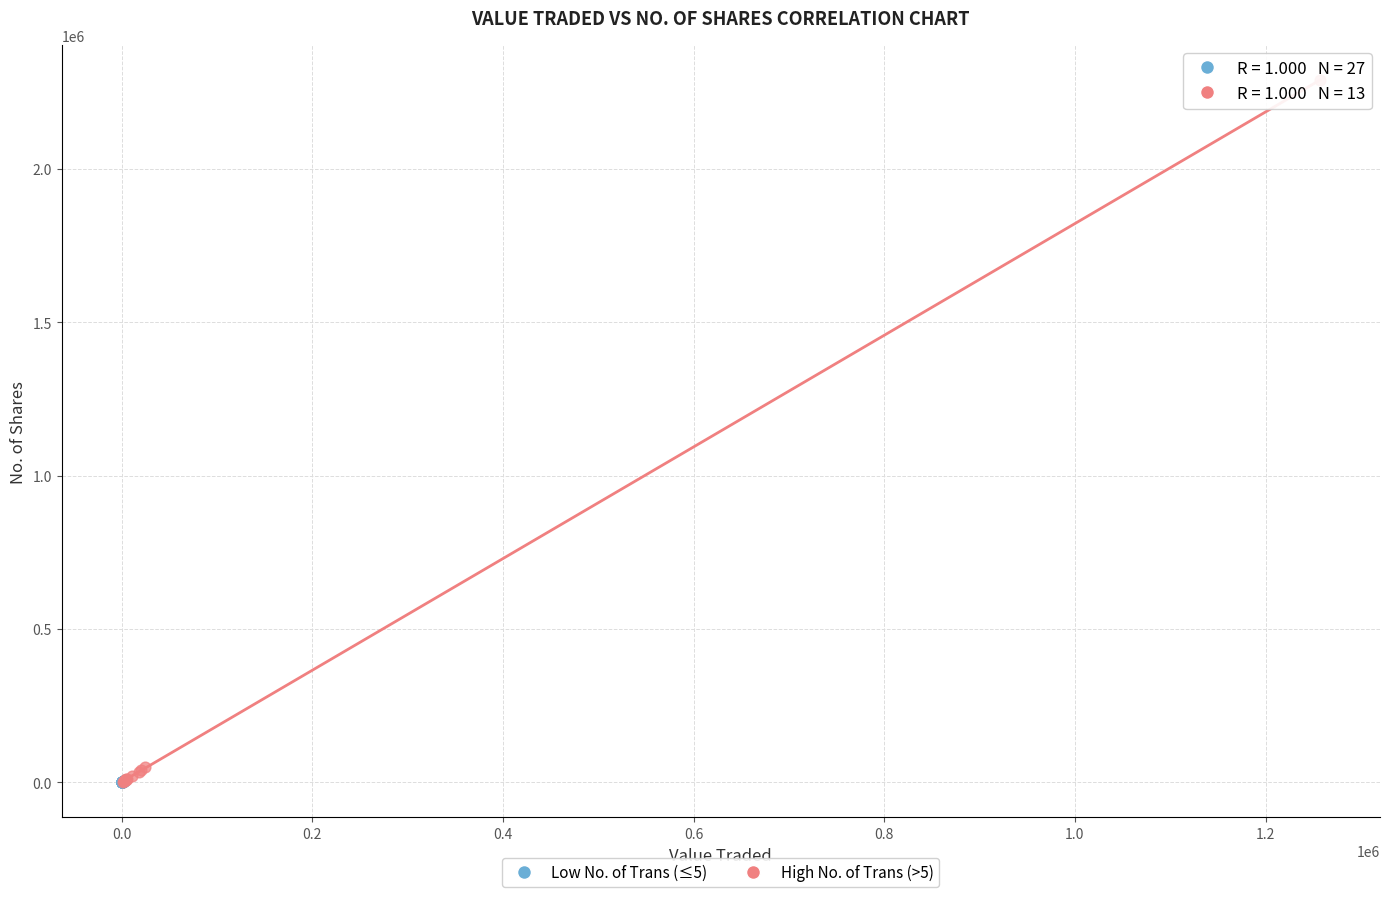

What are all the series names shown in the legend?

Low No. of Trans (≤5), High No. of Trans (>5)